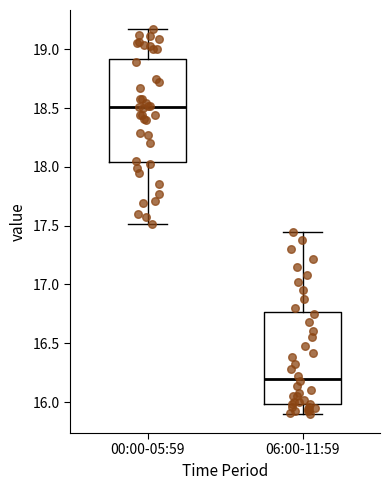

Reading left to right, transcribe this box plot: for each box, give where its median line is, the range the box spans, and where its two whiskers end, as read against the y-axis. The values are not printed on the chart, so give them approximately, as read against the axis.

00:00-05:59: median 18.50, box 18.05 to 18.90, whiskers 17.50 to 19.15
06:00-11:59: median 16.20, box 16.00 to 16.75, whiskers 15.90 to 17.45